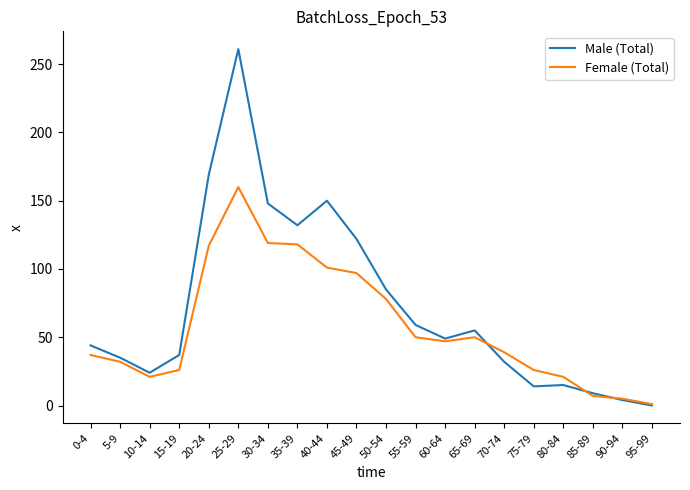

Which series changed the most between 25-29 and 55-59?

Male (Total)